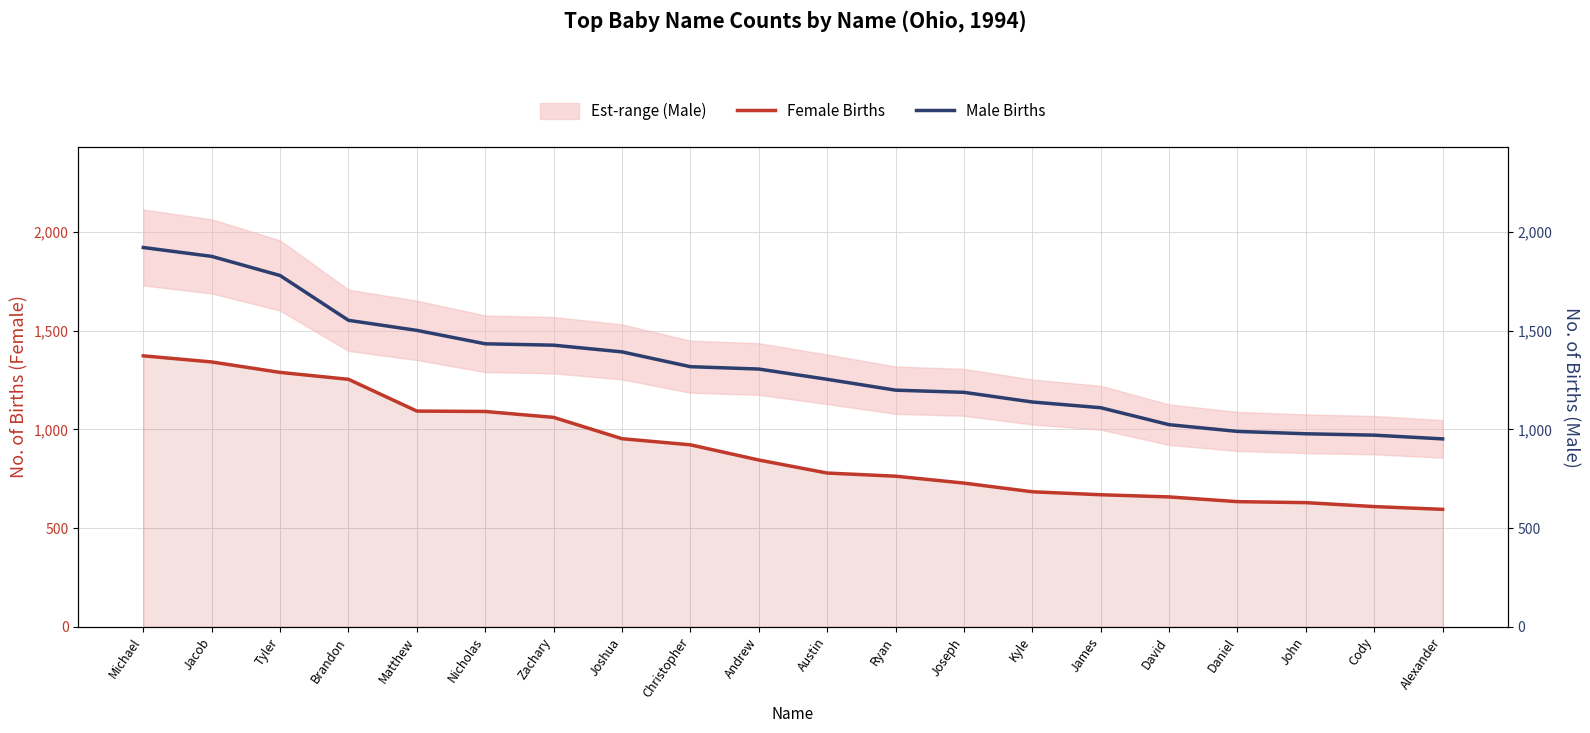

True or false: Male Births has more than 1 interior local peaks.

False